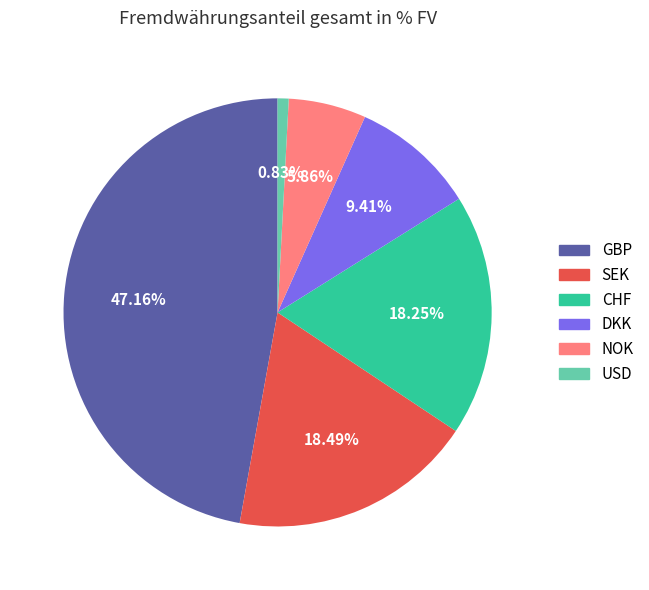

Is there any slice that represents more than half of the pie?

No